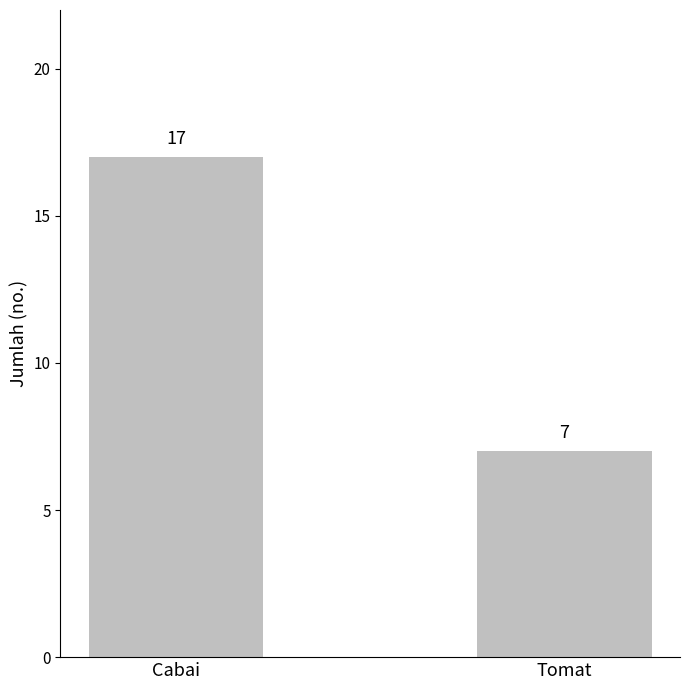

How many data points are less than 17?

1